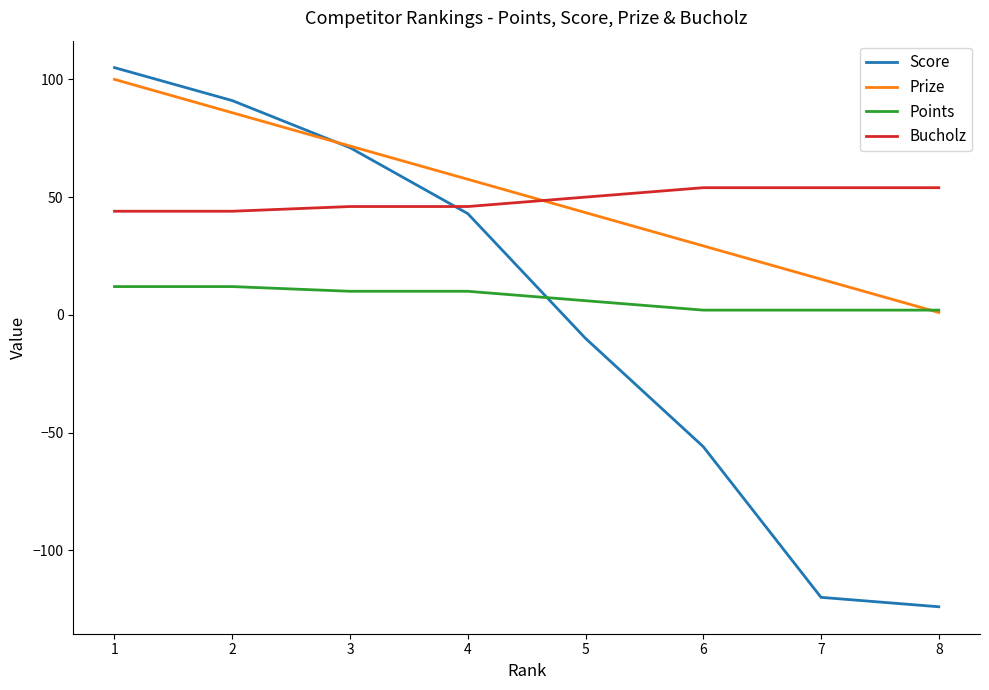

True or false: Bucholz has more than 2 points higher than both neighbors.

False